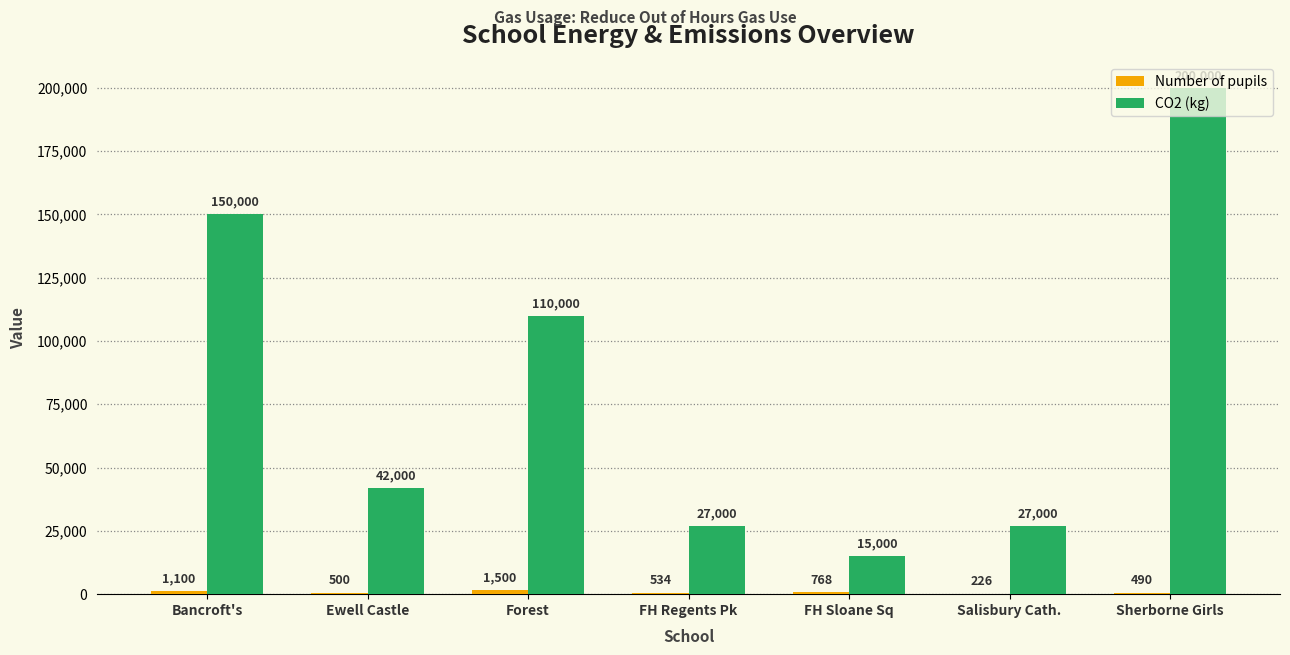

What is the maximum value shown in the chart?

200000